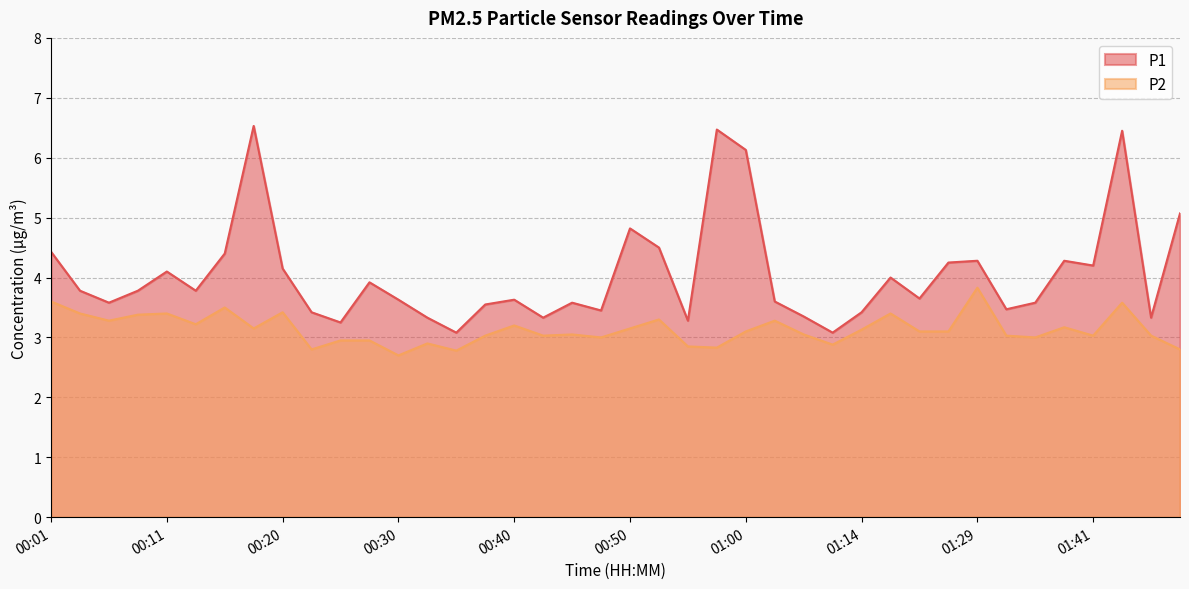

The value of P1 at 00:53 is 2.3. True or false?

False